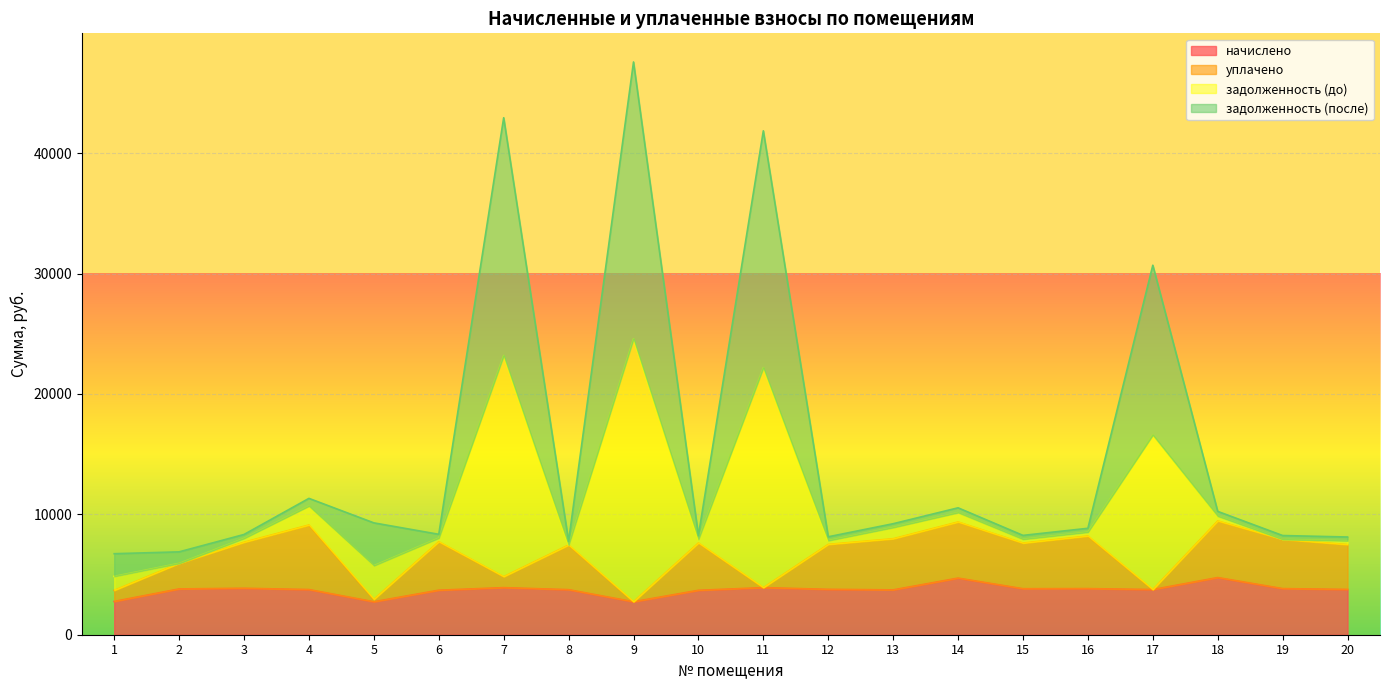

What are all the series names shown in the legend?

начислено, уплачено, задолженность (до), задолженность (после)